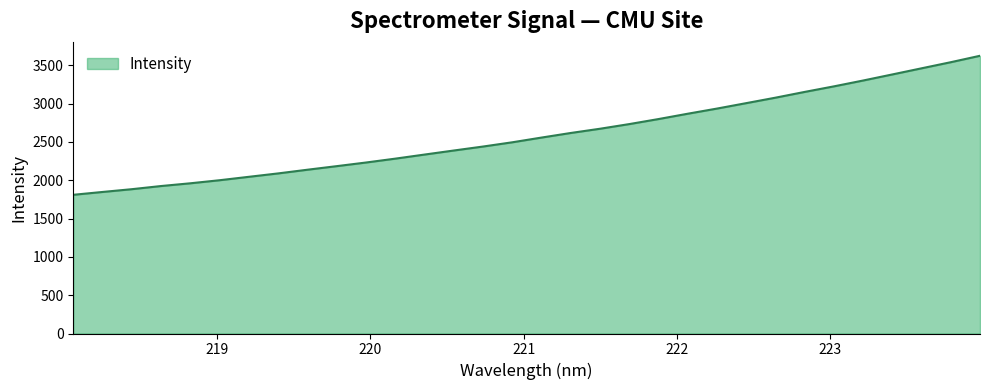

What is the minimum value shown in the chart?

1810.5